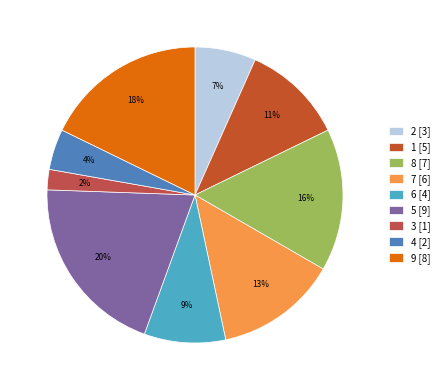

What is the ratio of the value at 8 to the value at 2?

2.3